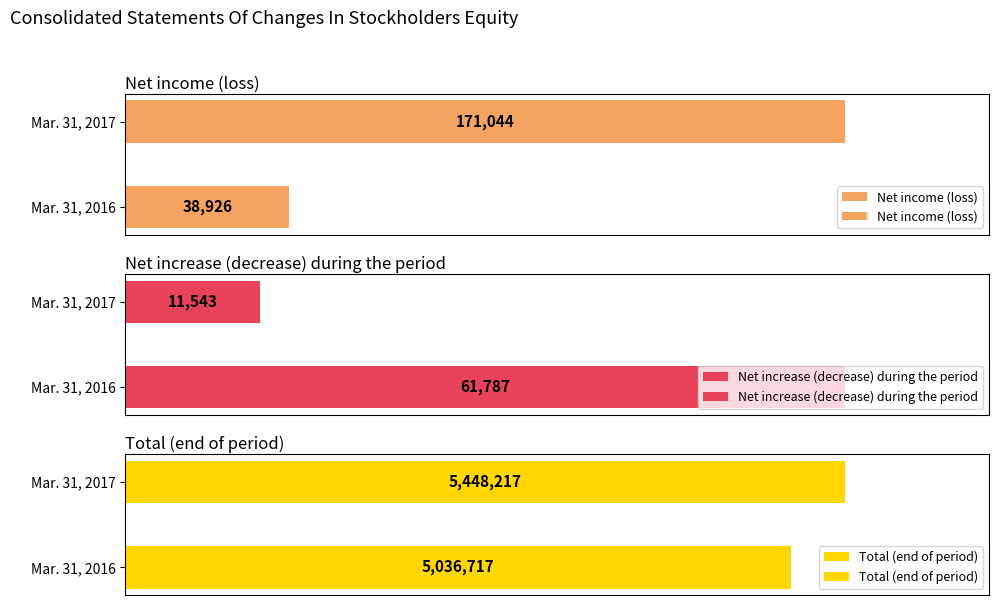

Which series has the widest spread of values?

Total (end of period)